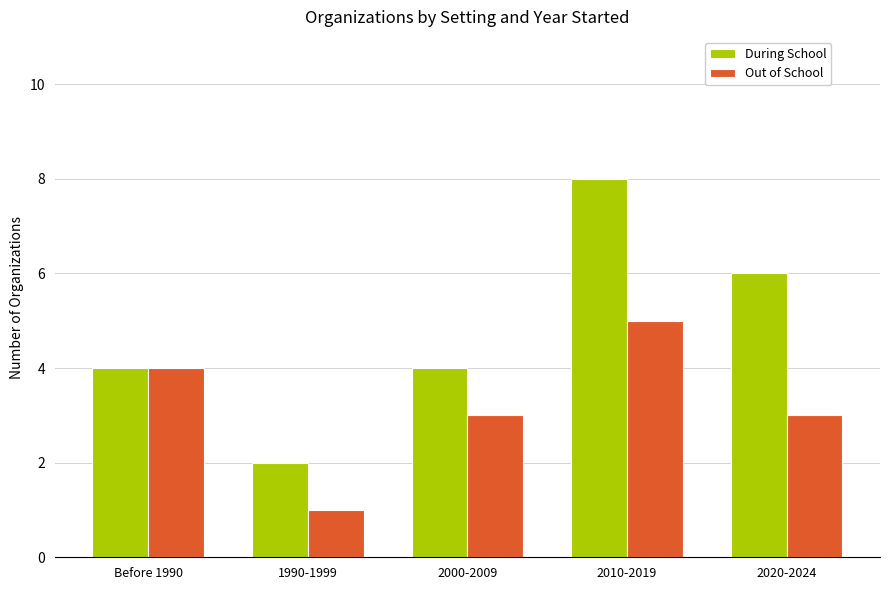

Count the number of categories in the chart.

5